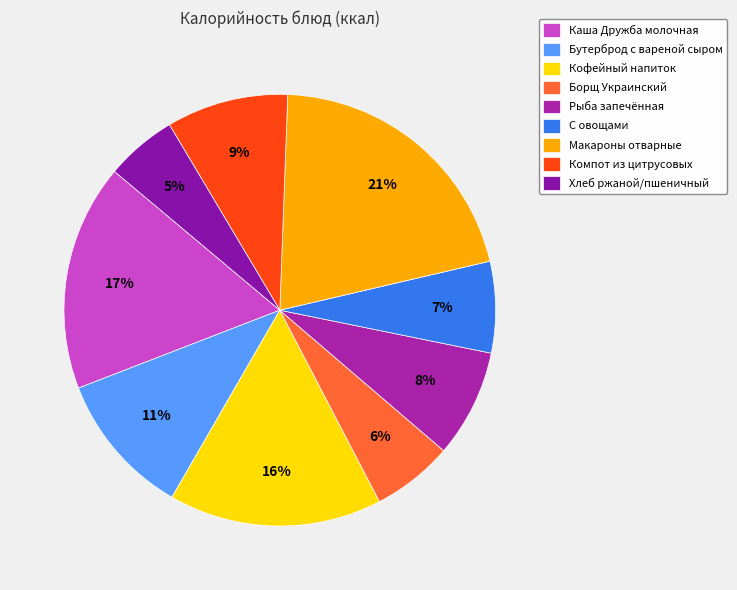

True or false: Кофейный напиток accounts for 2% of the total.

False